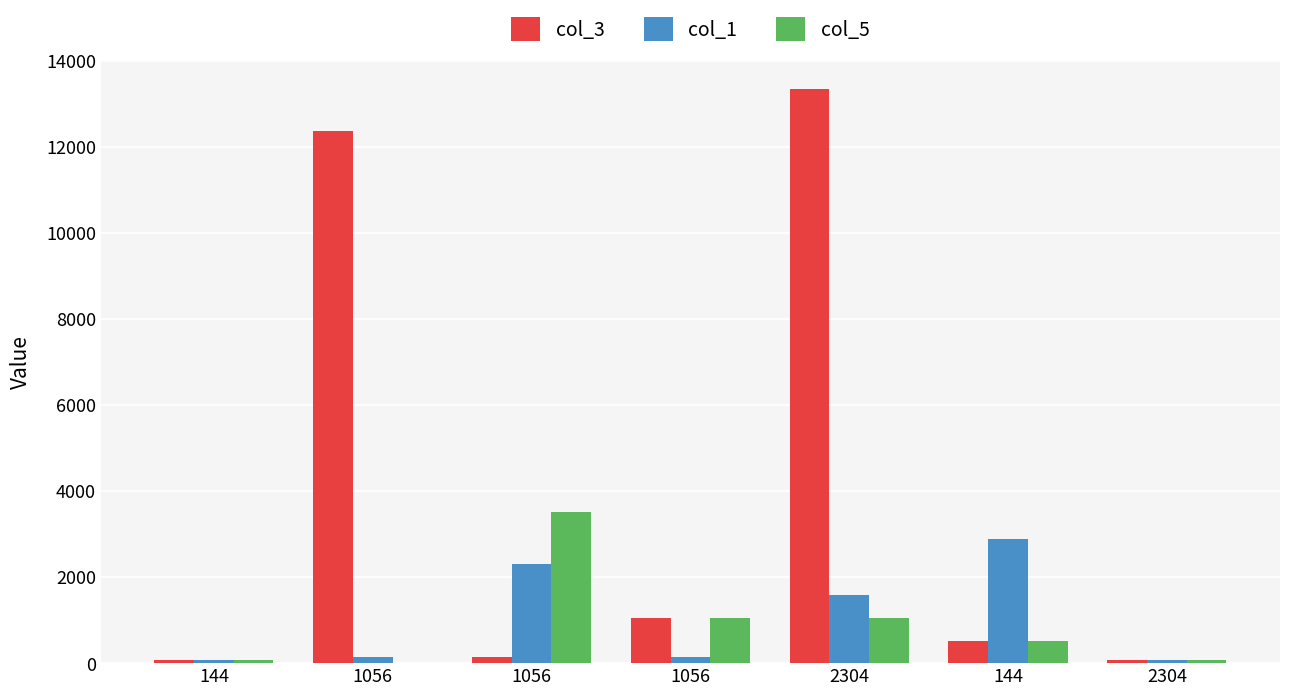

Which category has the lowest value in the col_1 series?

144